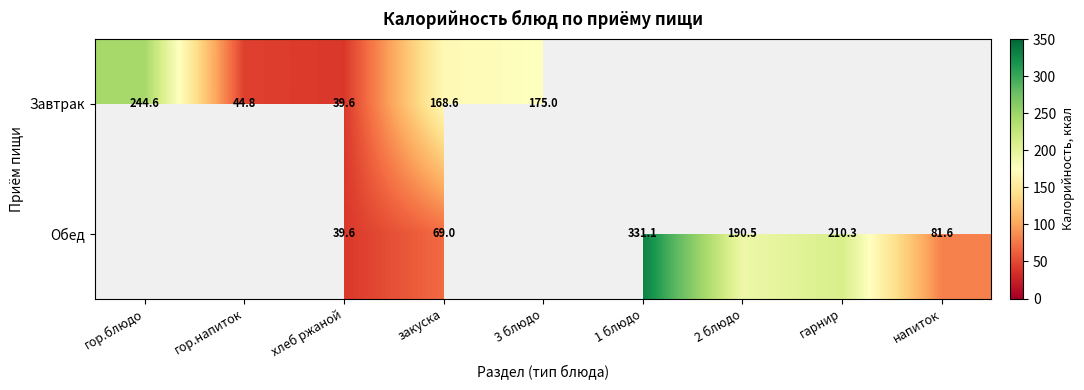

Is the value of Завтрак at гор.напиток greater than the value of Обед at 2 блюдо?

No